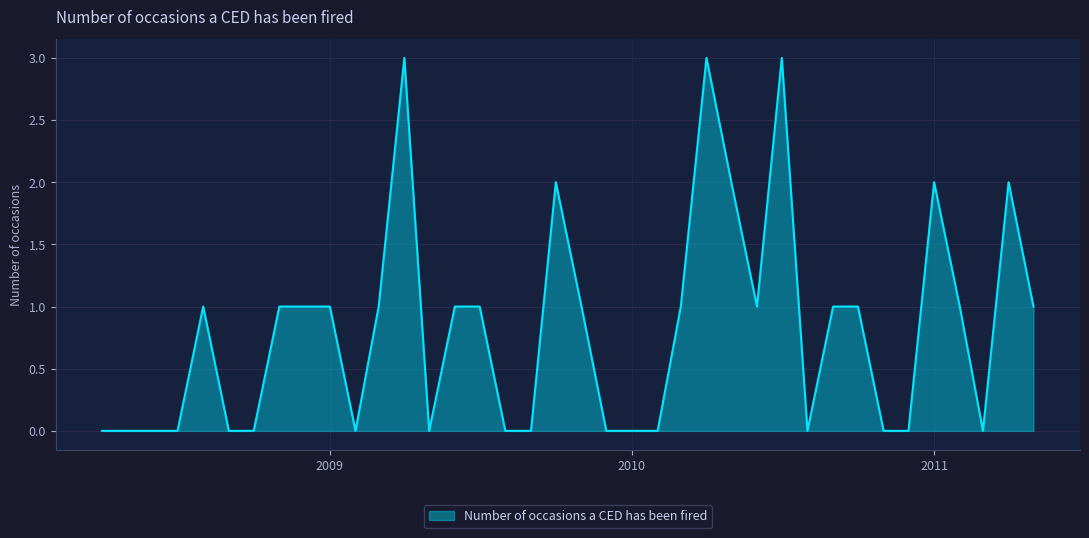

What is the difference between the maximum and minimum values?

3